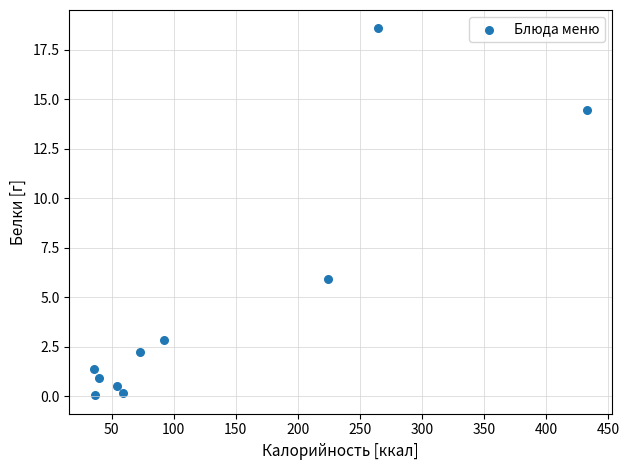

What Y value in the scatter plot is closest to 9?

5.9